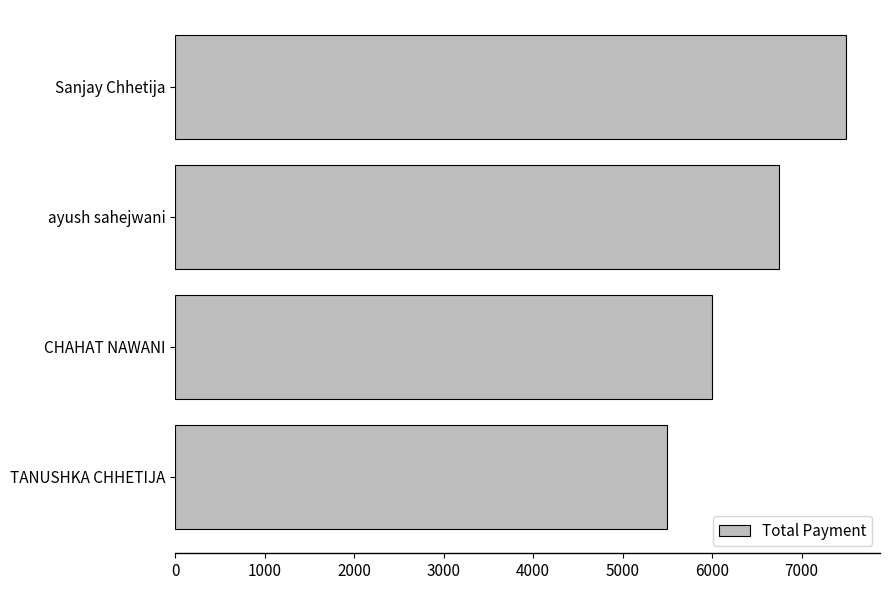

What is the minimum value shown in the chart?

5500